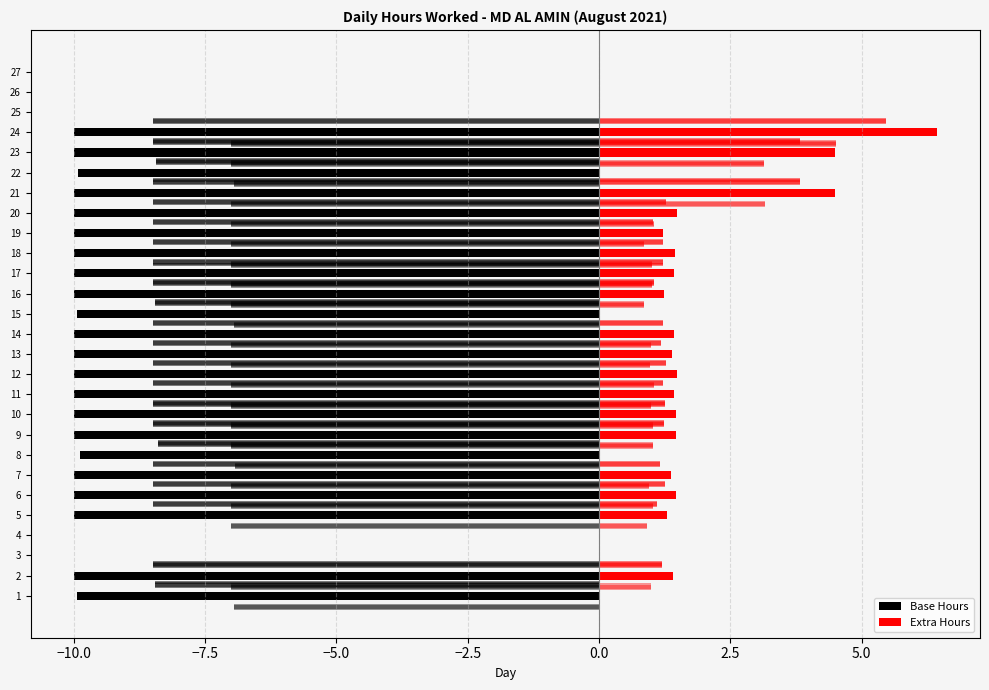

What are all the series names shown in the legend?

Base Hours, Extra Hours